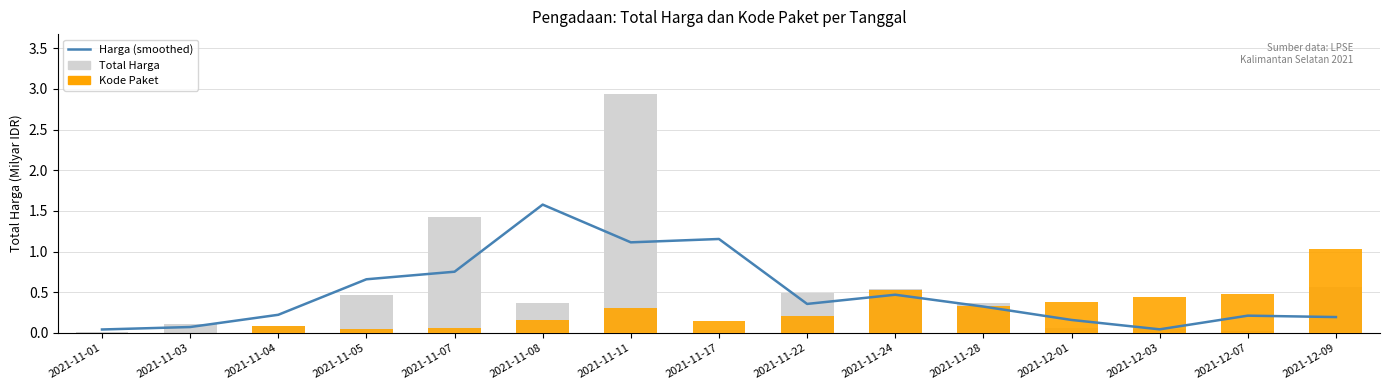

What is the label of the 13th bar from the left?

2021-12-03